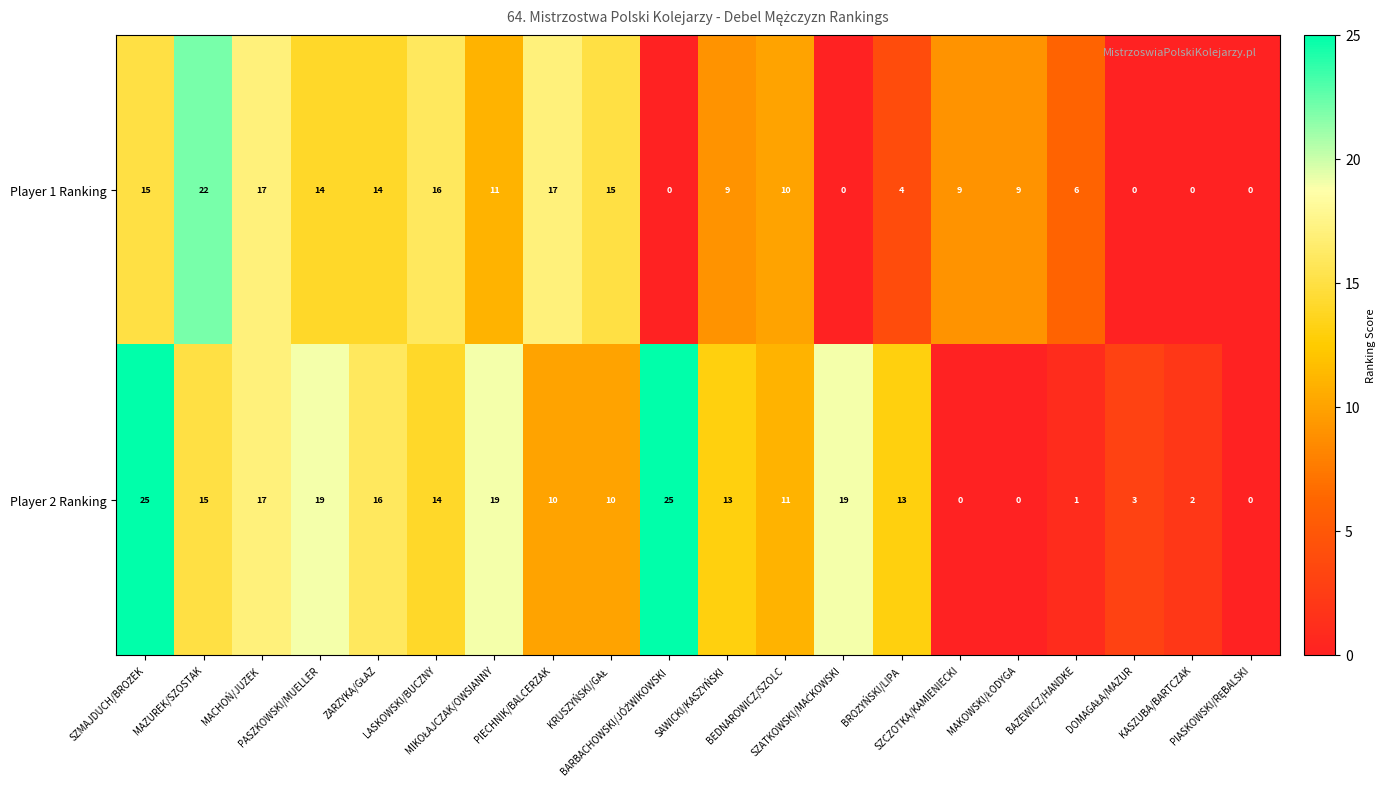

What is the highest value of the Player 1 Ranking series?

22